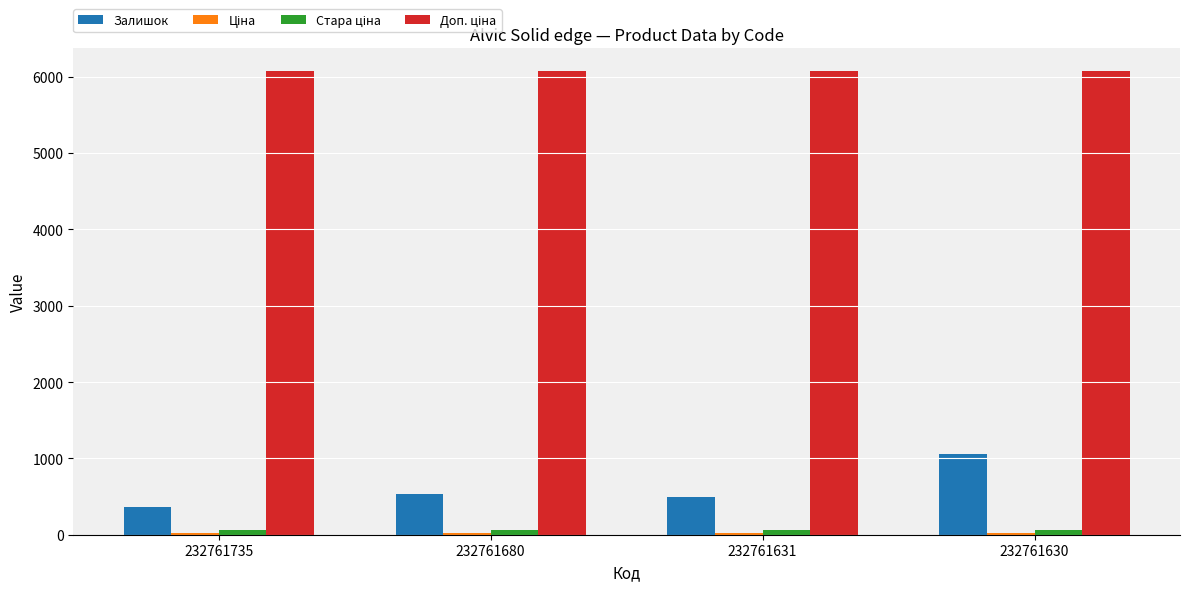

Is it true that Залишок equals 492.0 at 232761631?

True